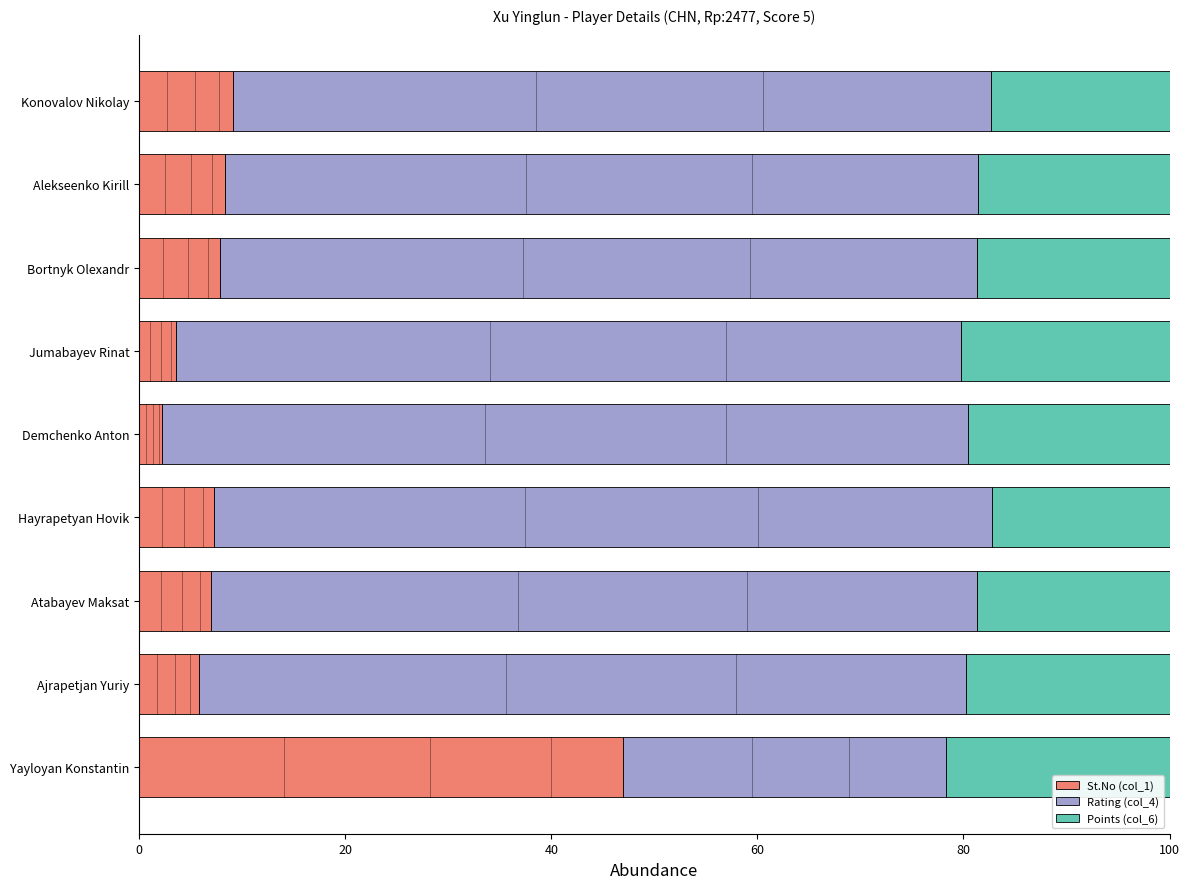

What is the average value of the St.No (col_1) series?

10.9